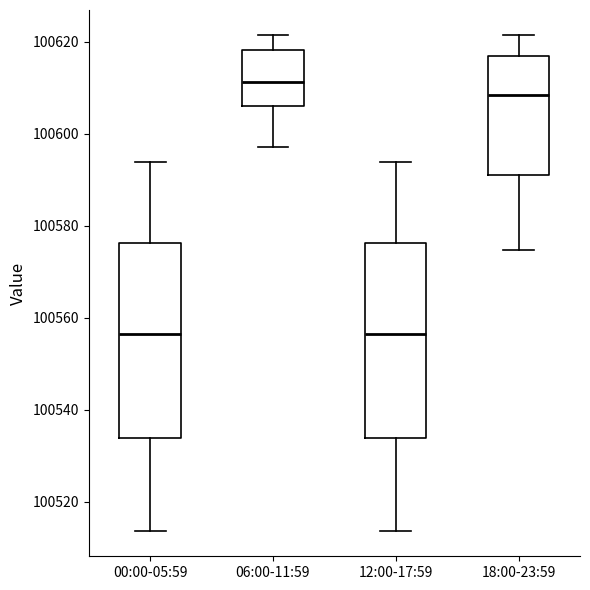

Which box has the highest median line?

06:00-11:59